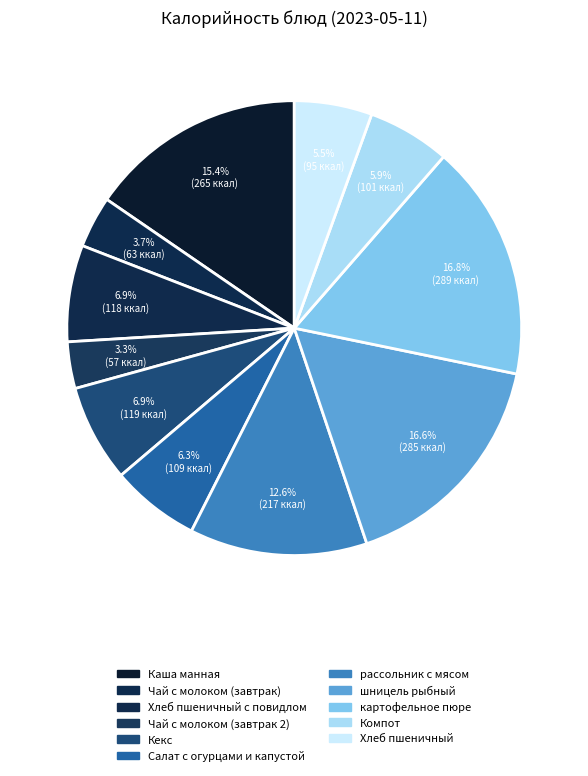

Which slice is the smallest?

Чай с молоком (завтрак 2)